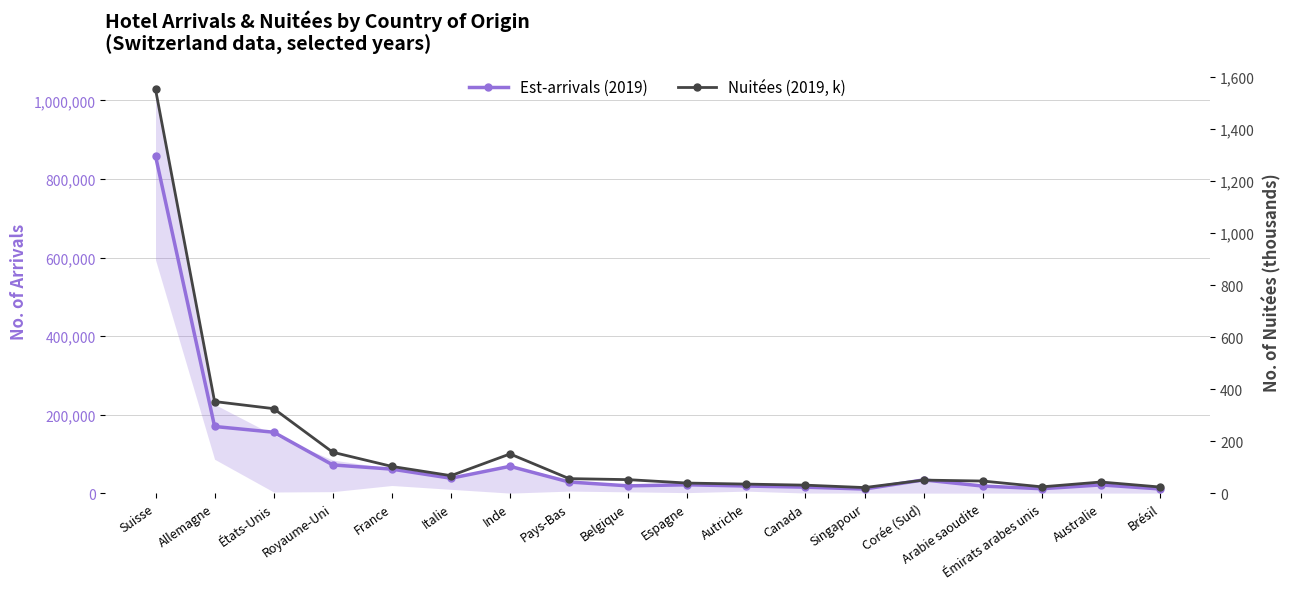

Which series changed the most between Pays-Bas and Autriche?

Est-arrivals (2019)